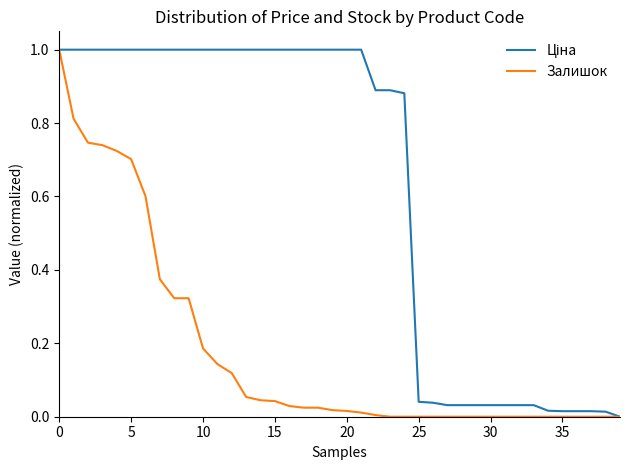

What is the highest value of the Залишок series?

1.0